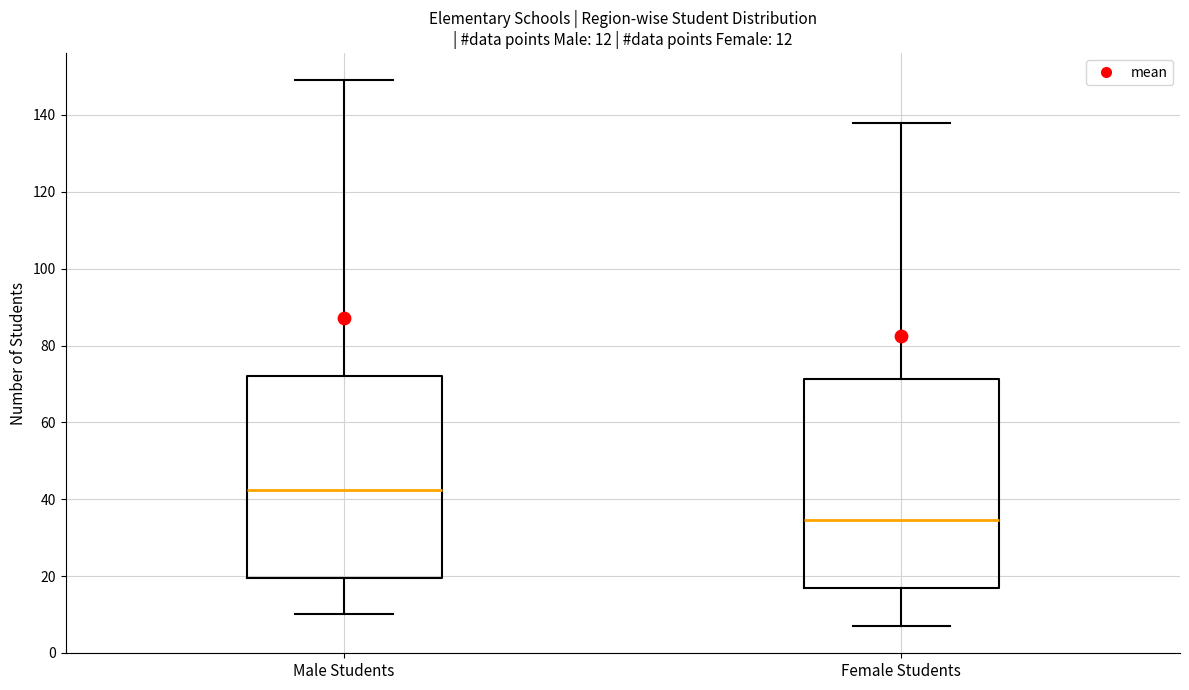

Which box's median line is the highest?

Male Students